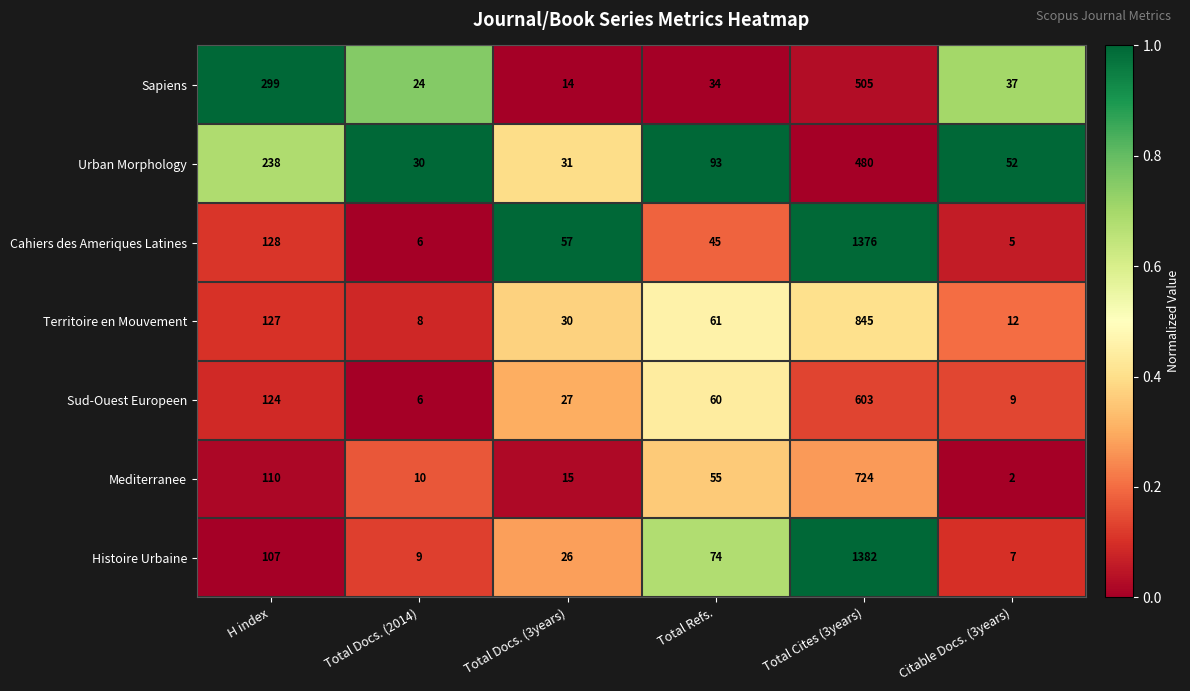

True or false: Mediterranee has a value of 6 at Total Docs. (3years).

False